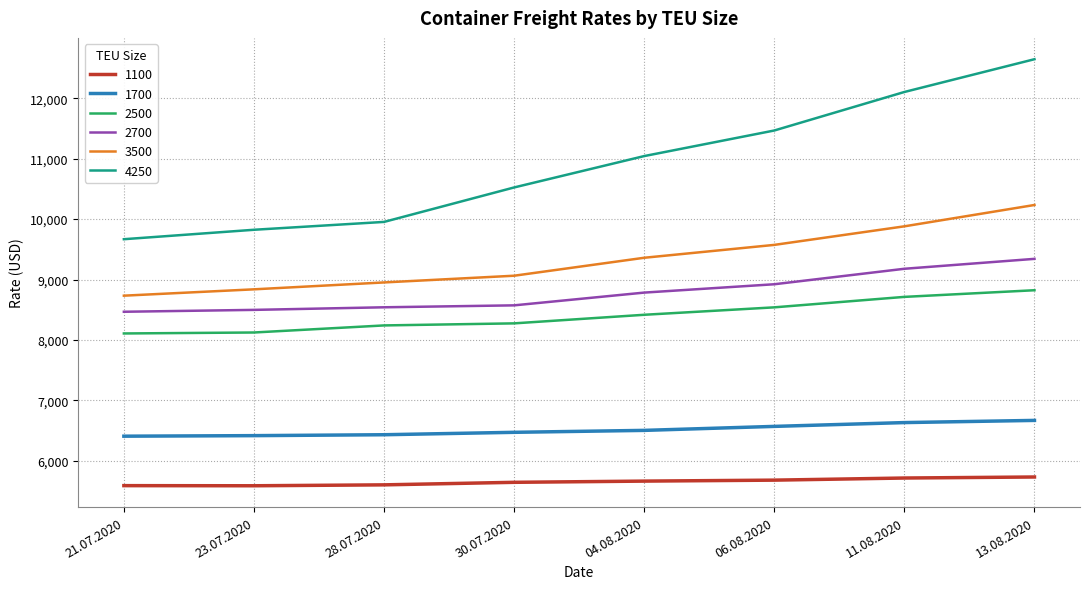

What is the smallest value displayed?

5589